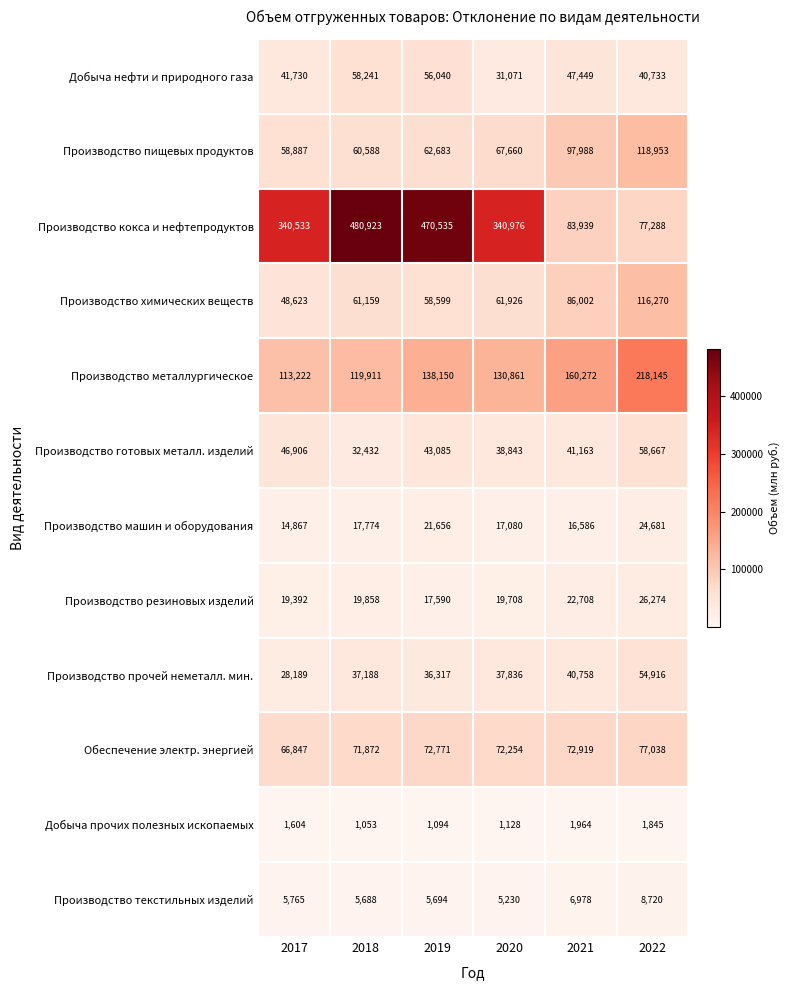

At which label does Добыча нефти и природного газа first exceed 47449?

2018